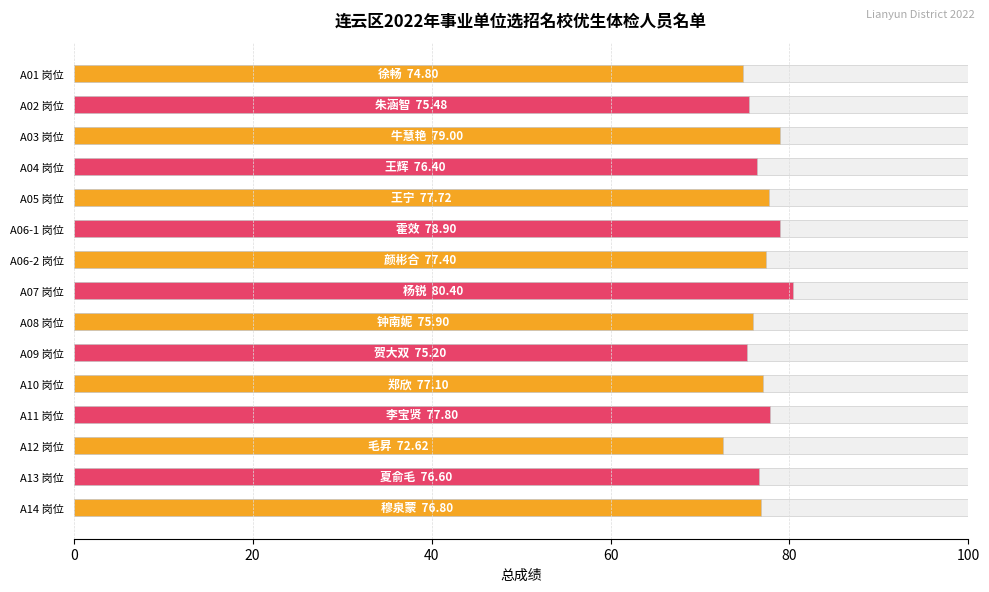

What is the ratio of the value at A12 岗位 to the value at A01 岗位?

1.0